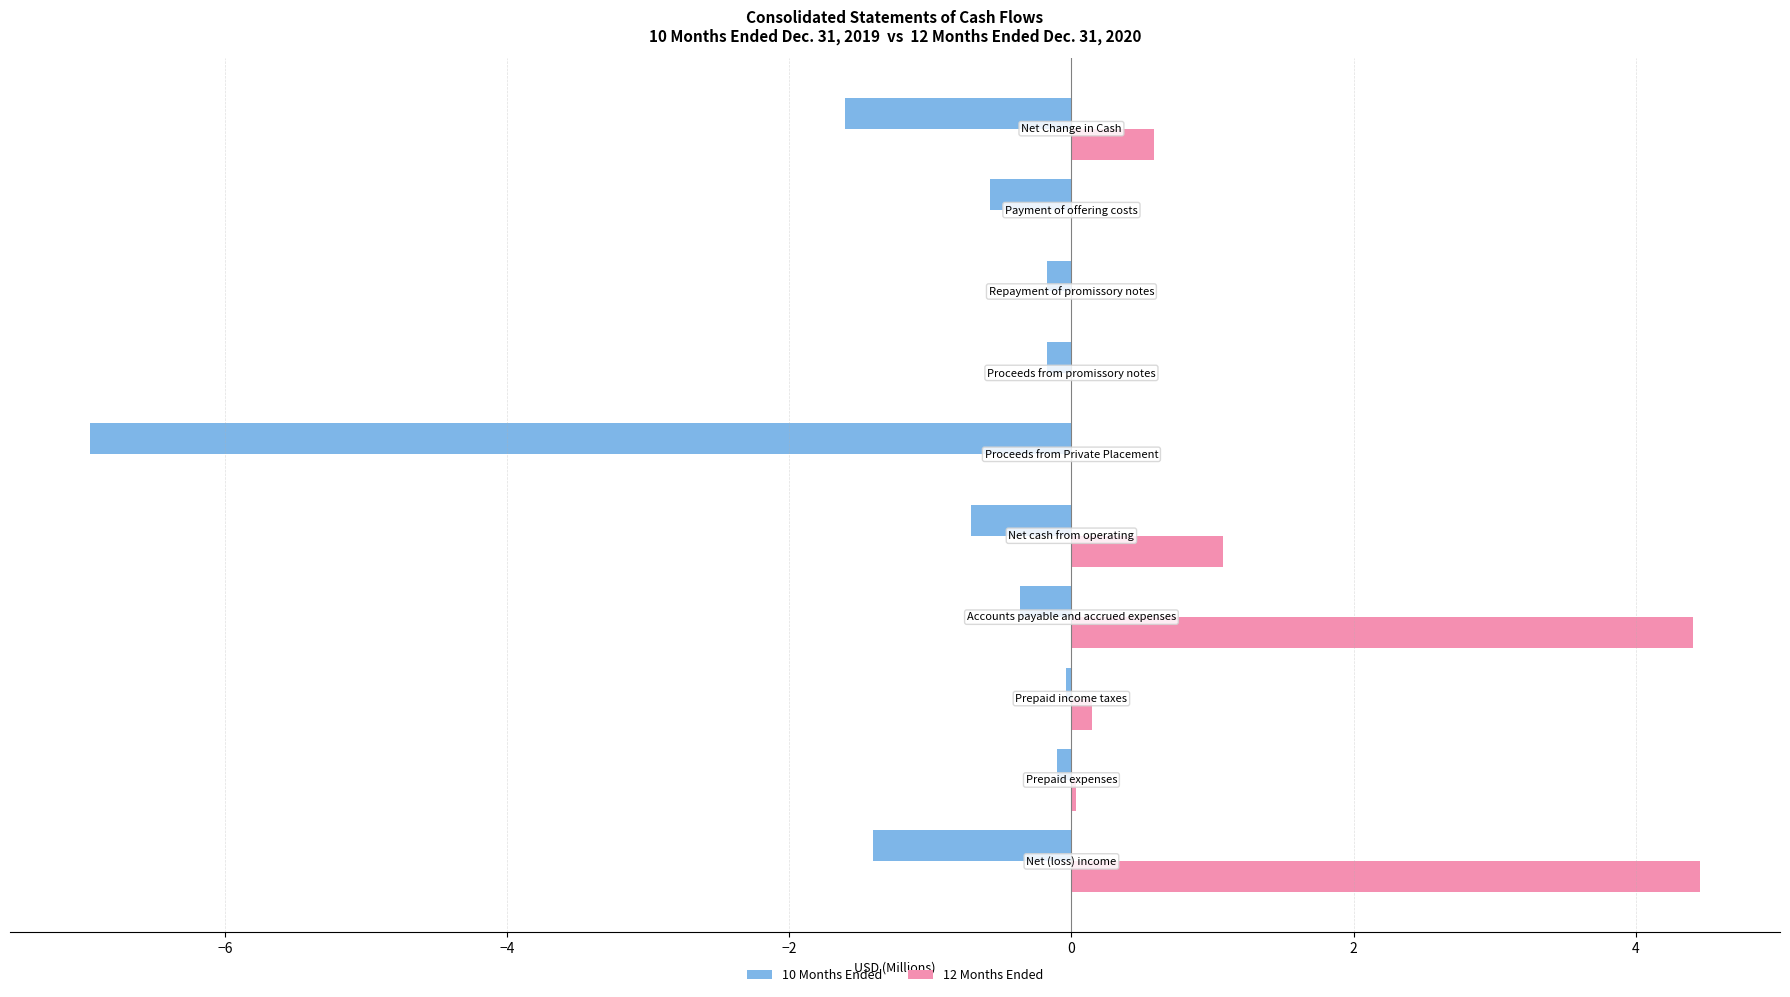

What is the sum of all 12 Months Ended values?

10.7